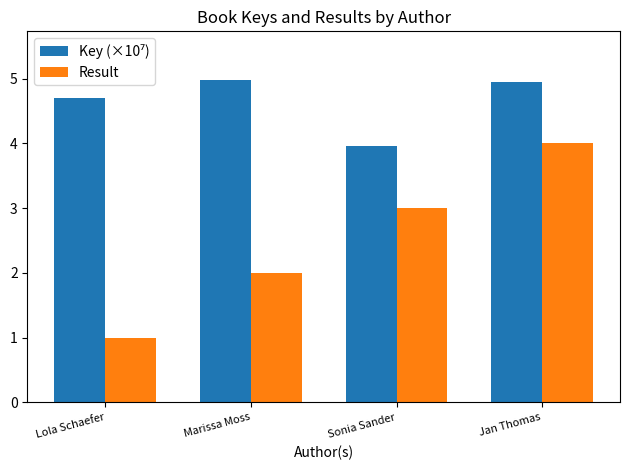

Are the bars horizontal?

No